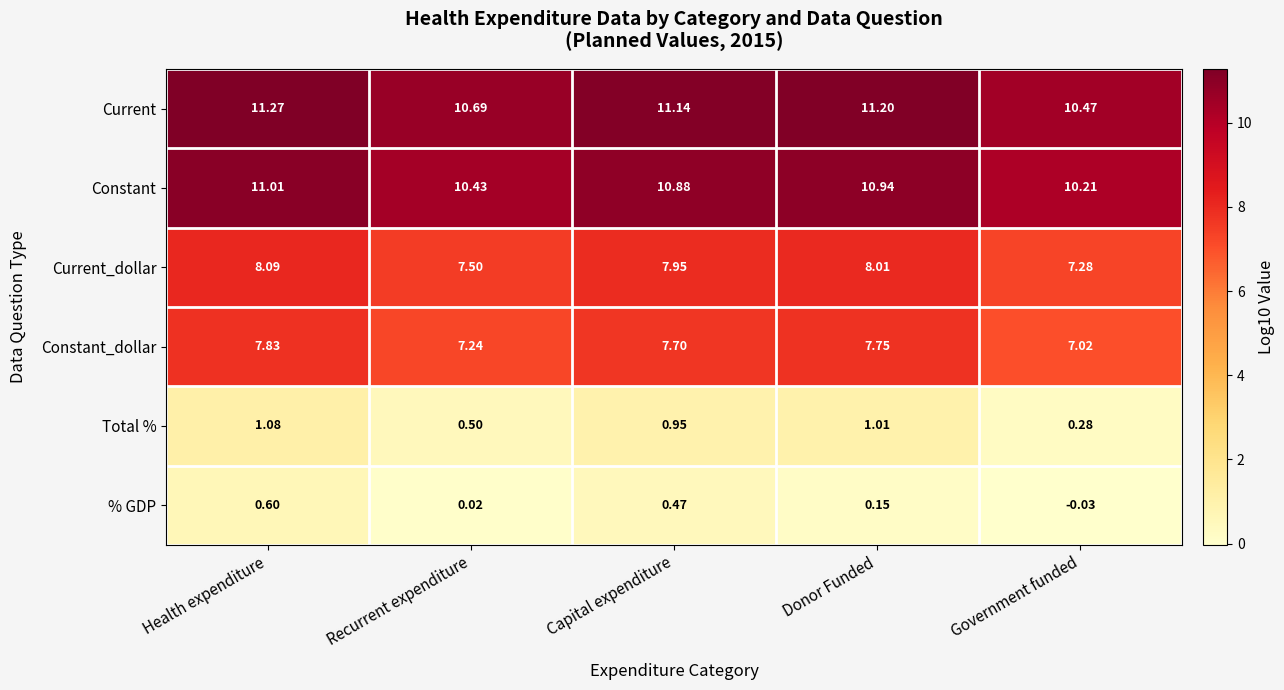

At which category is the sum across all series the highest?

Health expenditure